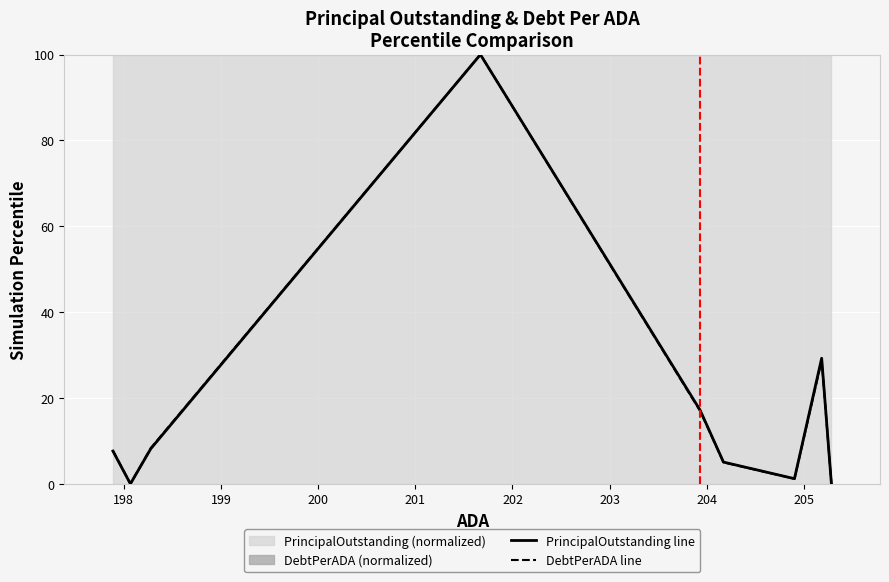

What is the sum of all DebtPerADA line values?

168.0